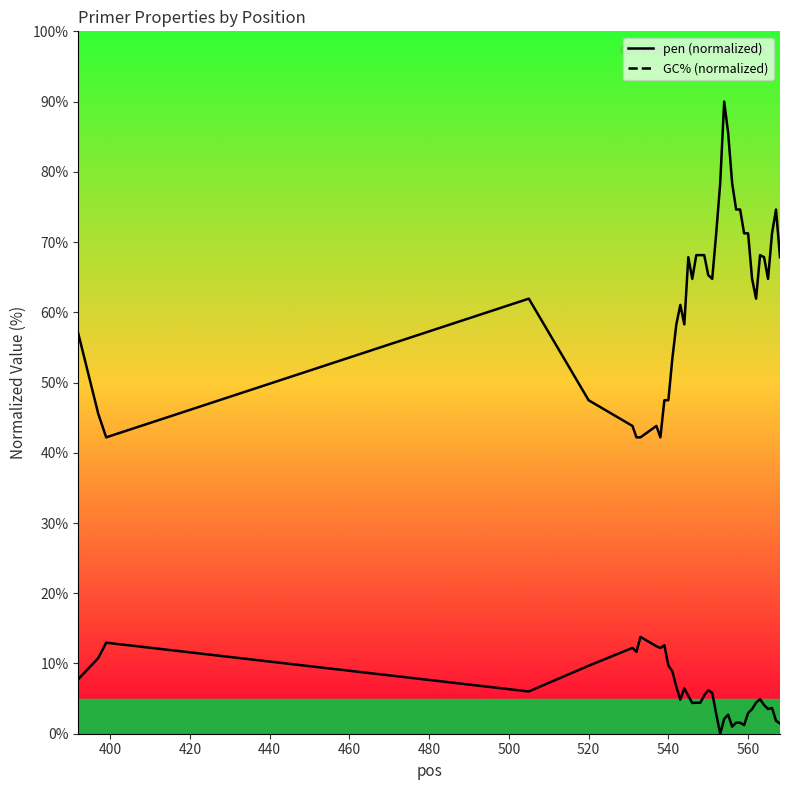

How many lines are shown in the chart?

2